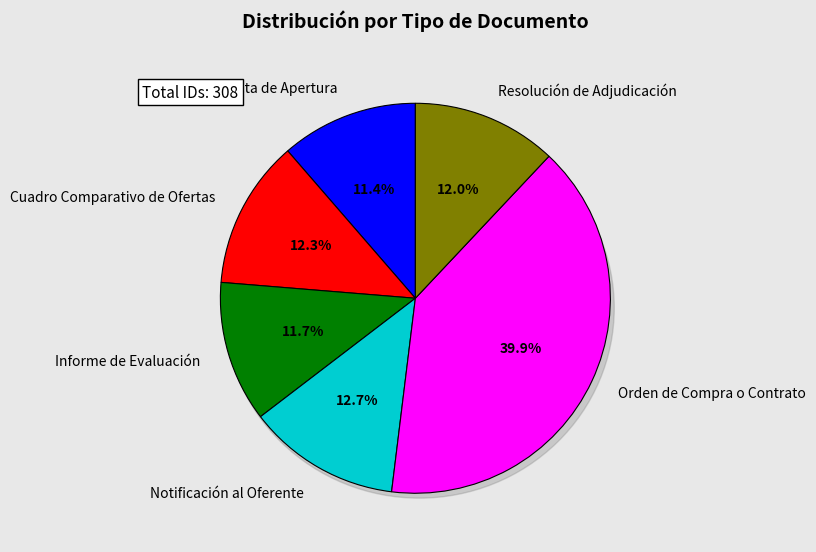

The Resolución de Adjudicación slice represents 1% of the pie. True or false?

False